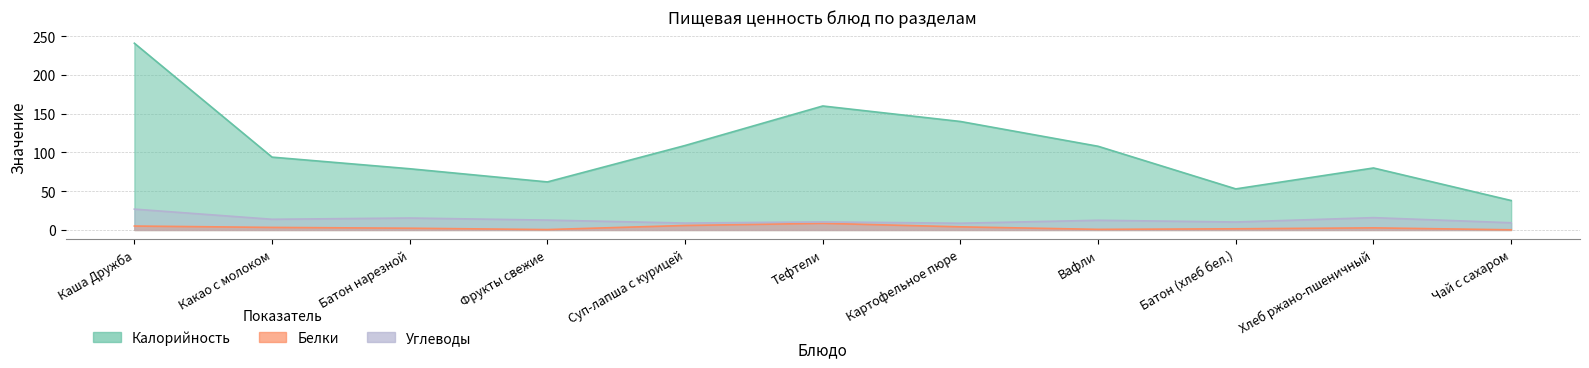

What is the total value across all series at Фрукты свежие?

75.3